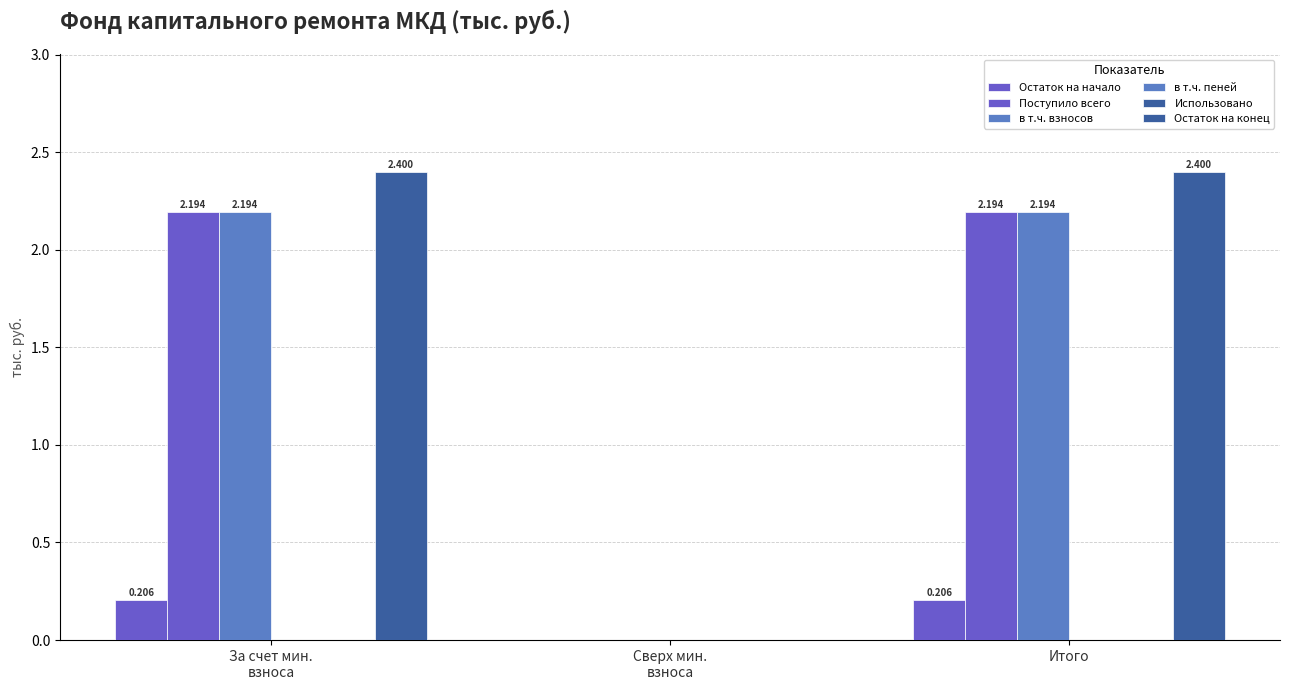

What is the difference between the maximum and minimum values in the Остаток на конец series?

2.4